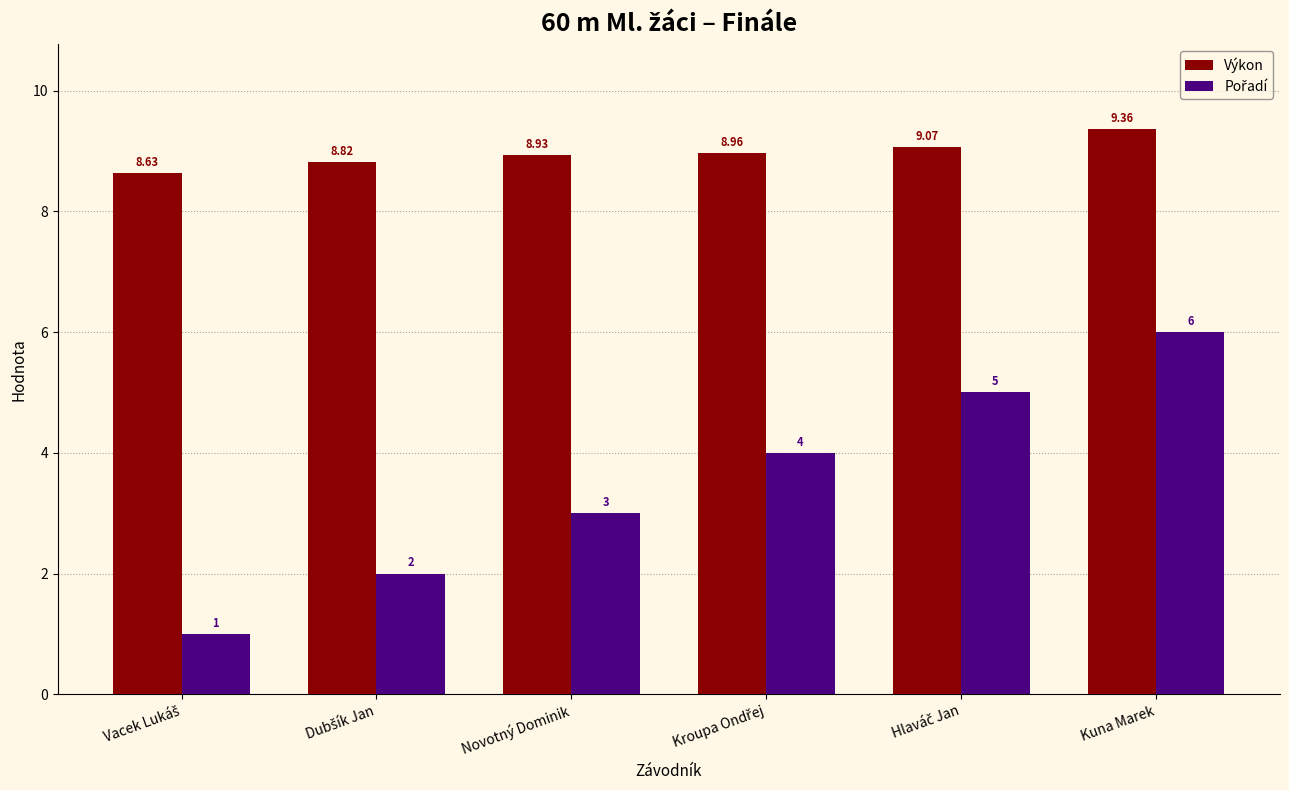

How many groups of bars are there?

6